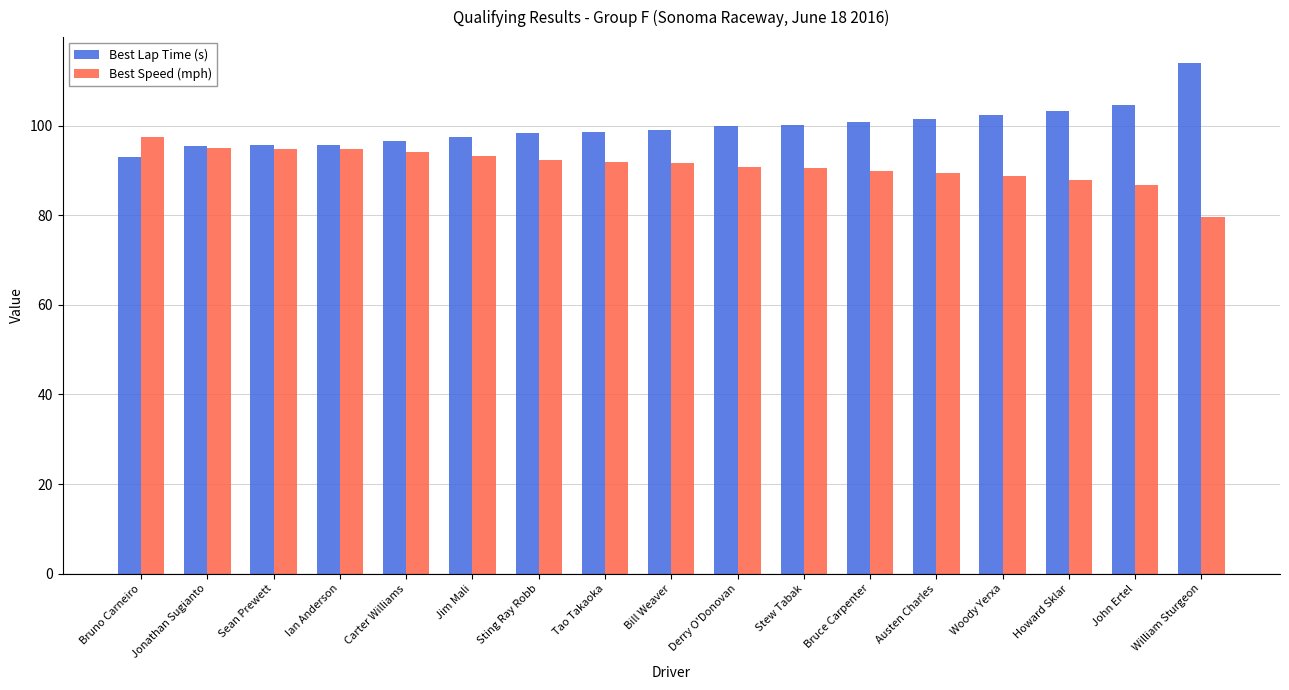

Rank the series by their average value, from lowest to highest.

Best Speed (mph), Best Lap Time (s)